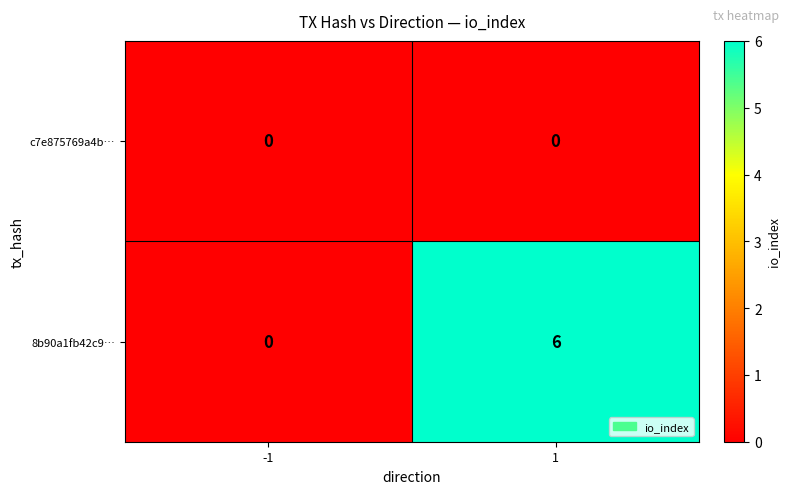

At which category does the chart reach its peak across all series?

1